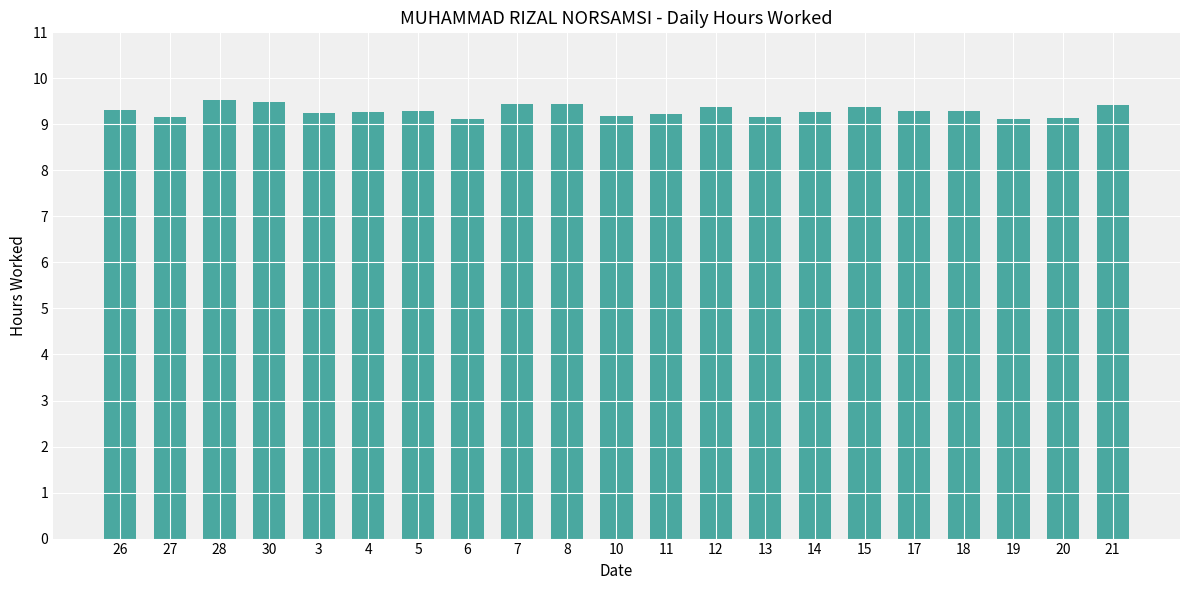

The value at 8 is 9.4. True or false?

True